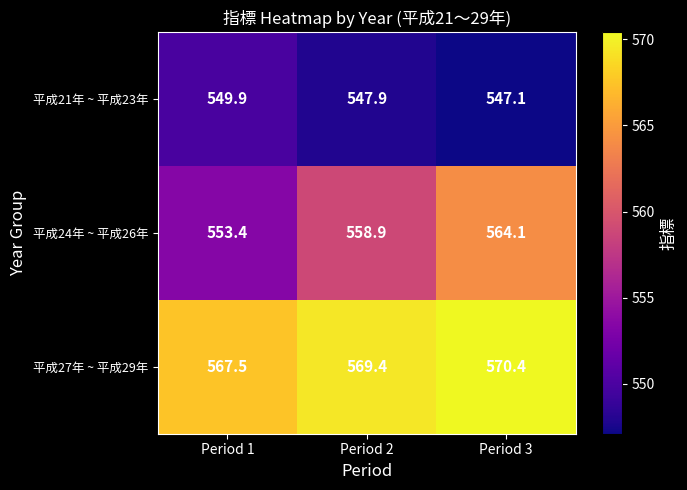

Reading left to right, transcribe all the data shown in this chart.

平成21年 ~ 平成23年: 549.9	547.9	547.1
平成24年 ~ 平成26年: 553.4	558.9	564.1
平成27年 ~ 平成29年: 567.5	569.4	570.4